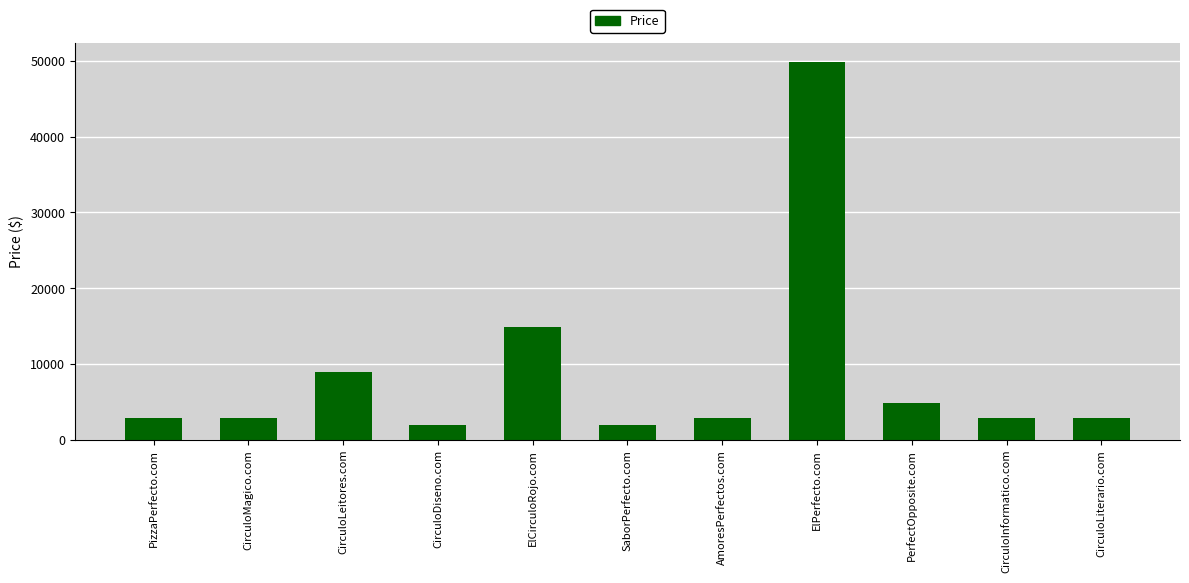

The value at ElCirculoRojo.com is 19721. True or false?

False